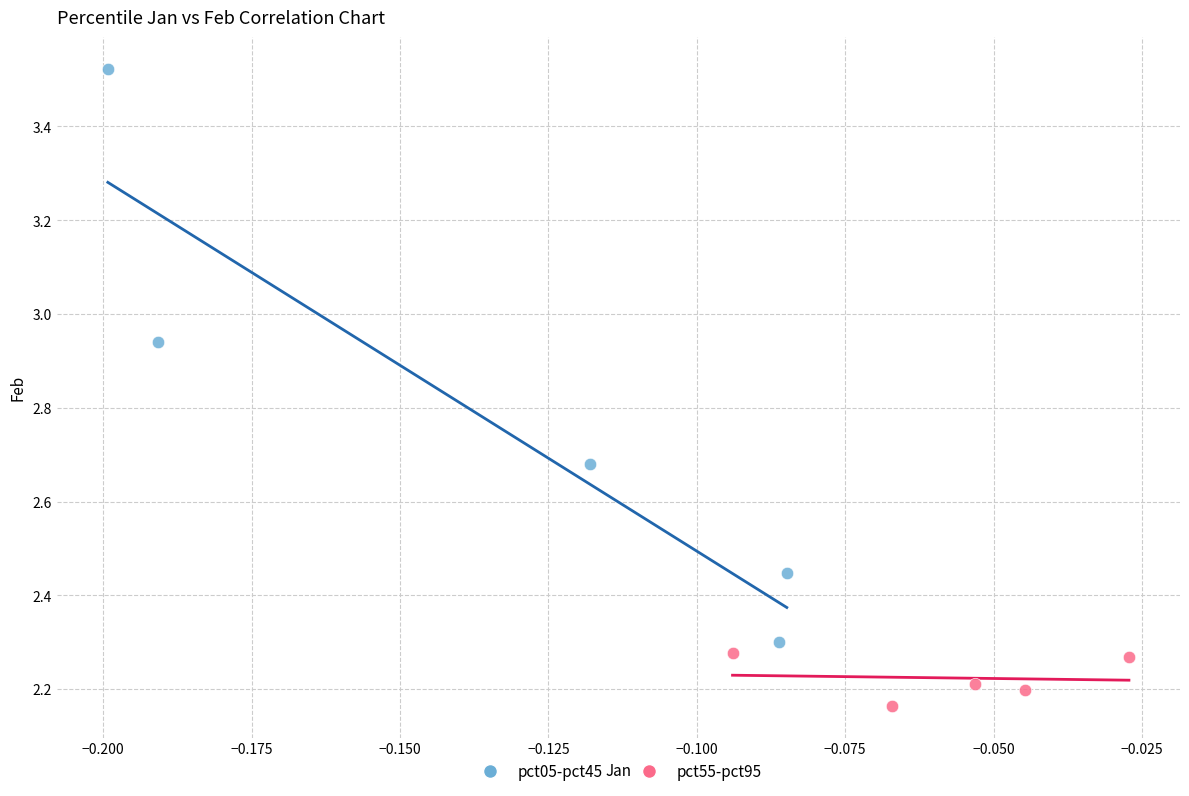

Which series contains the highest Y value?

pct05-pct45